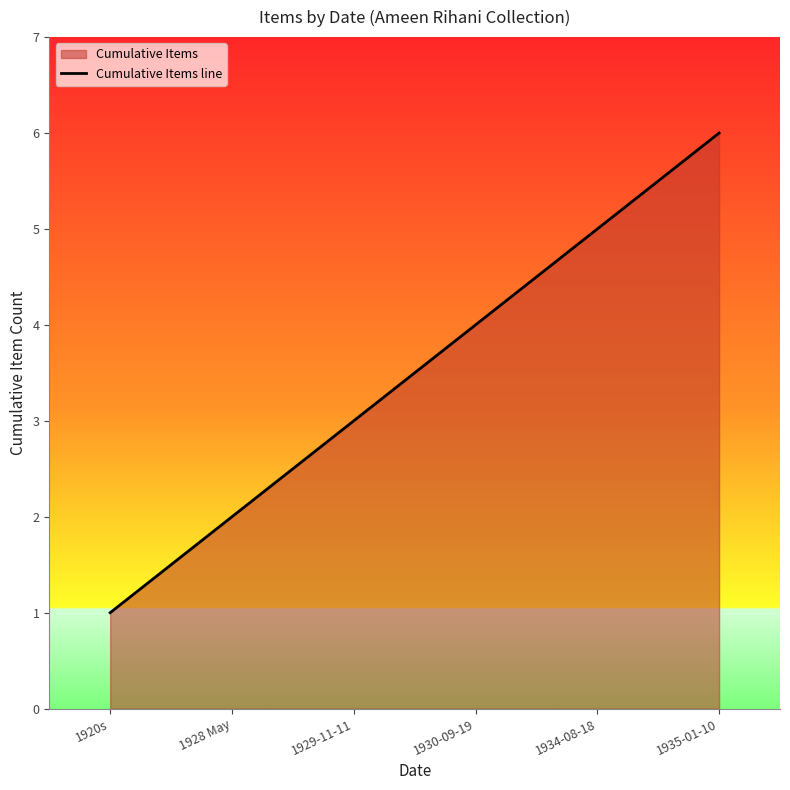

At which label does the data first exceed 4?

1934-08-18